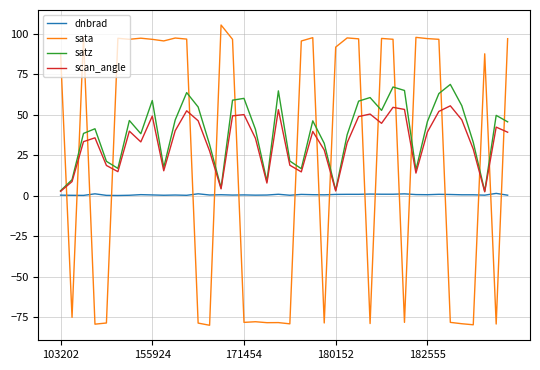

What is the greatest value displayed?

105.6